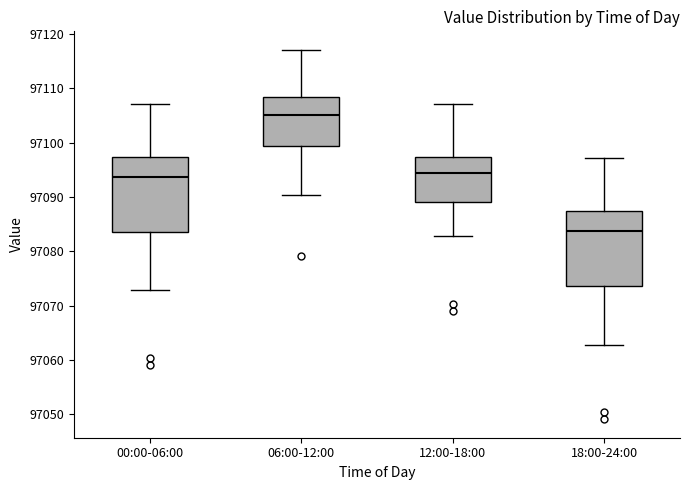

Which box's median line is the lowest?

18:00-24:00